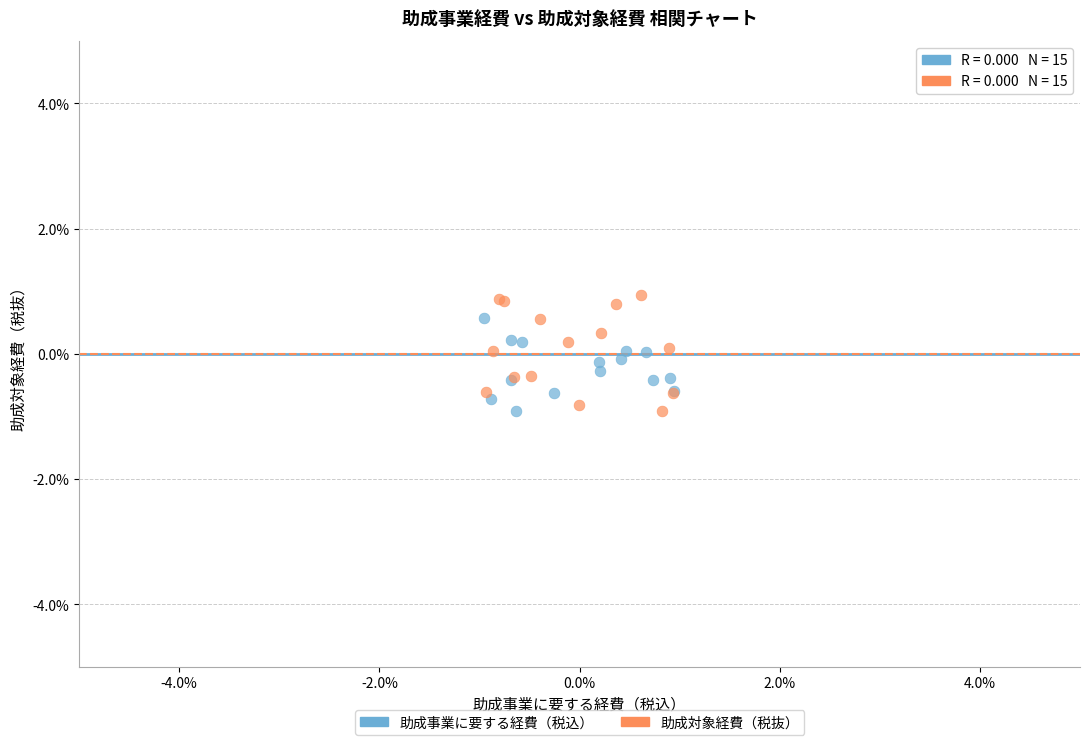

Which series has the largest Y range (max minus min)?

助成対象経費（税抜）